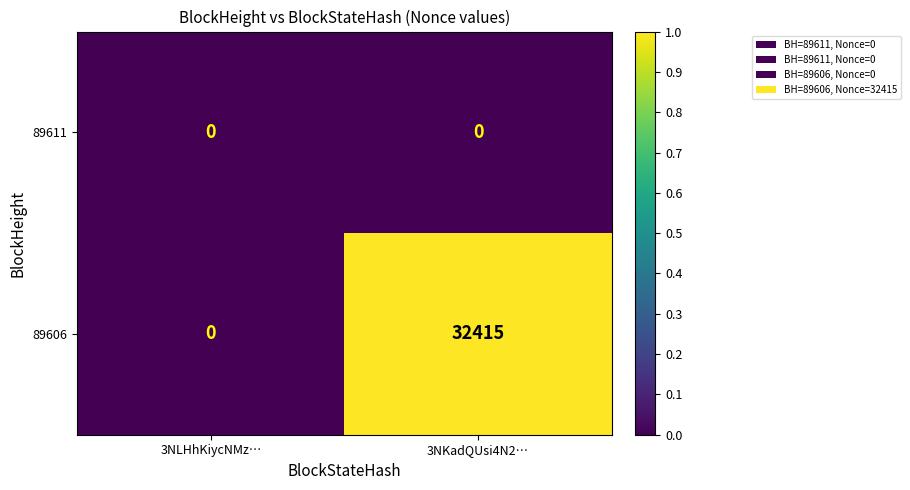

Reading left to right, list all the values displayed in this chart.

89611: 3NLHhKiycNMz…=0	3NKadQUsi4N2…=0
89606: 3NLHhKiycNMz…=0	3NKadQUsi4N2…=32415